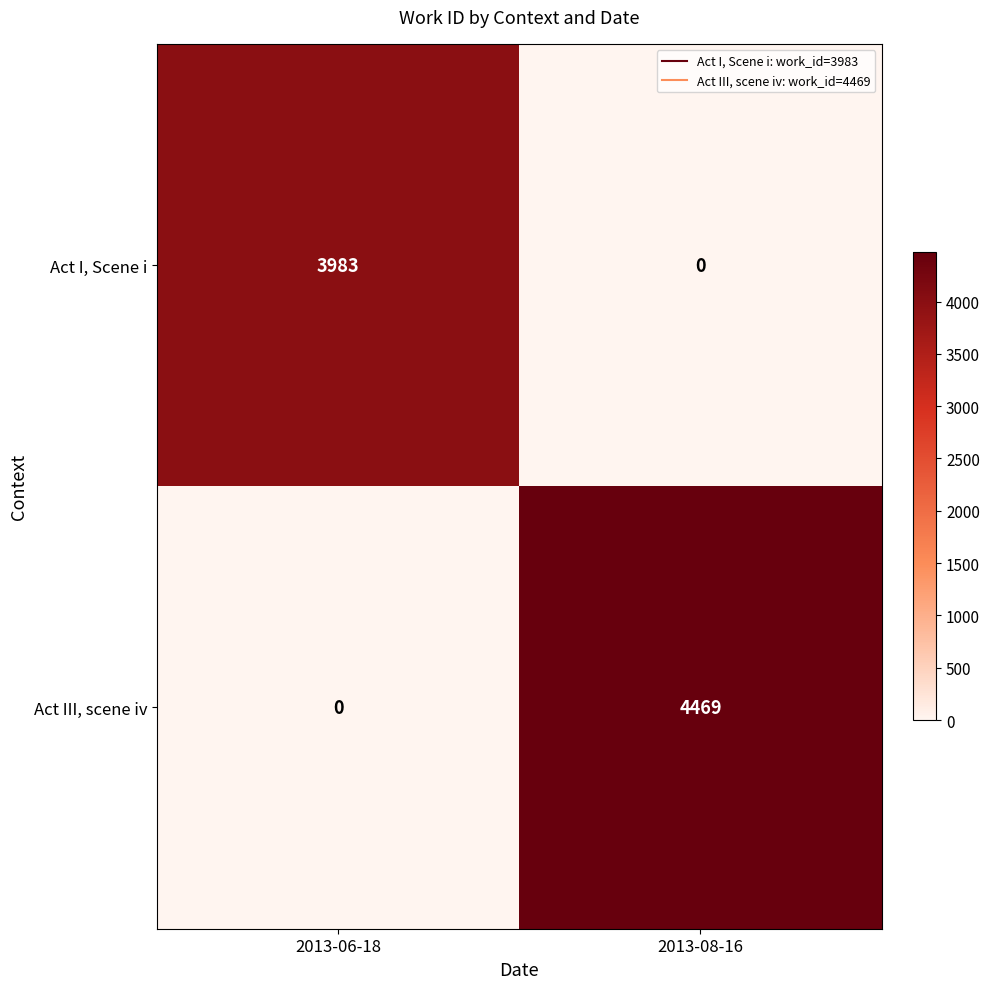

True or false: Act I, Scene i has a value of 5947 at 2013-06-18.

False